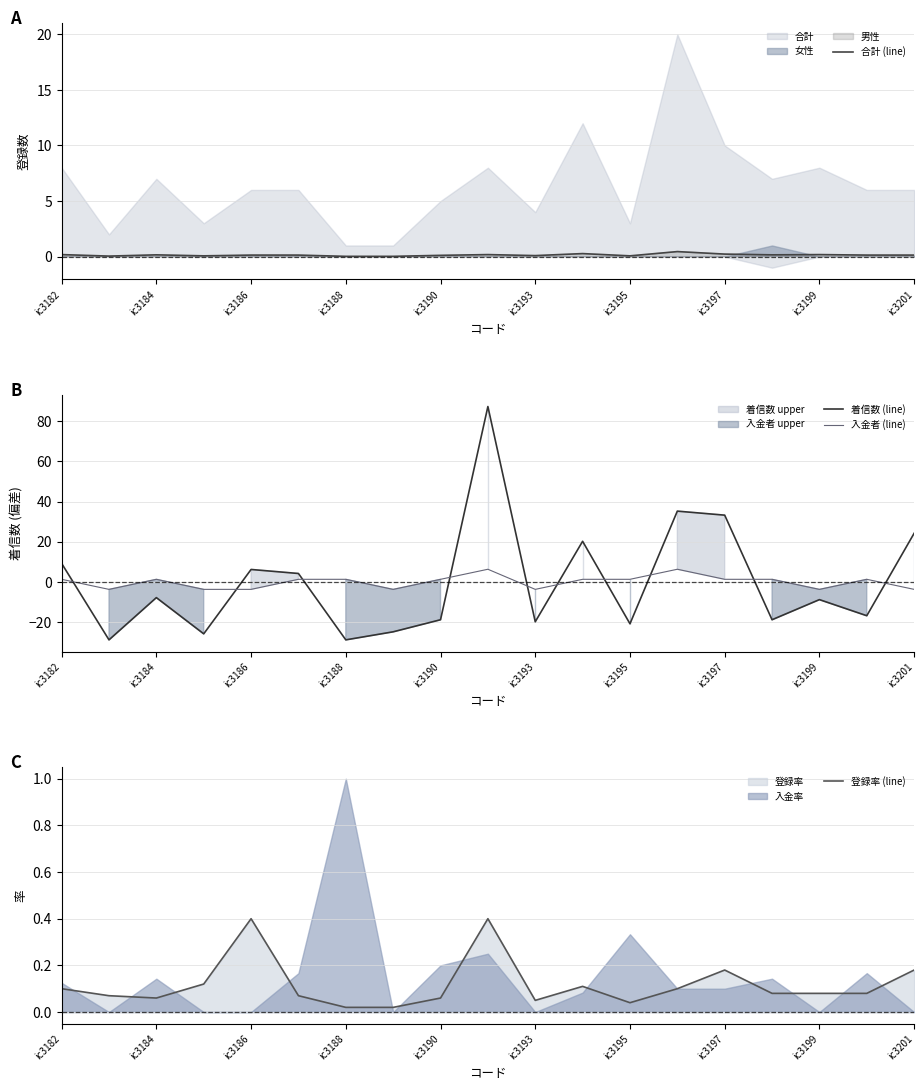

What is the value of the 登録率 (line) point at the 19th from the left?

0.2